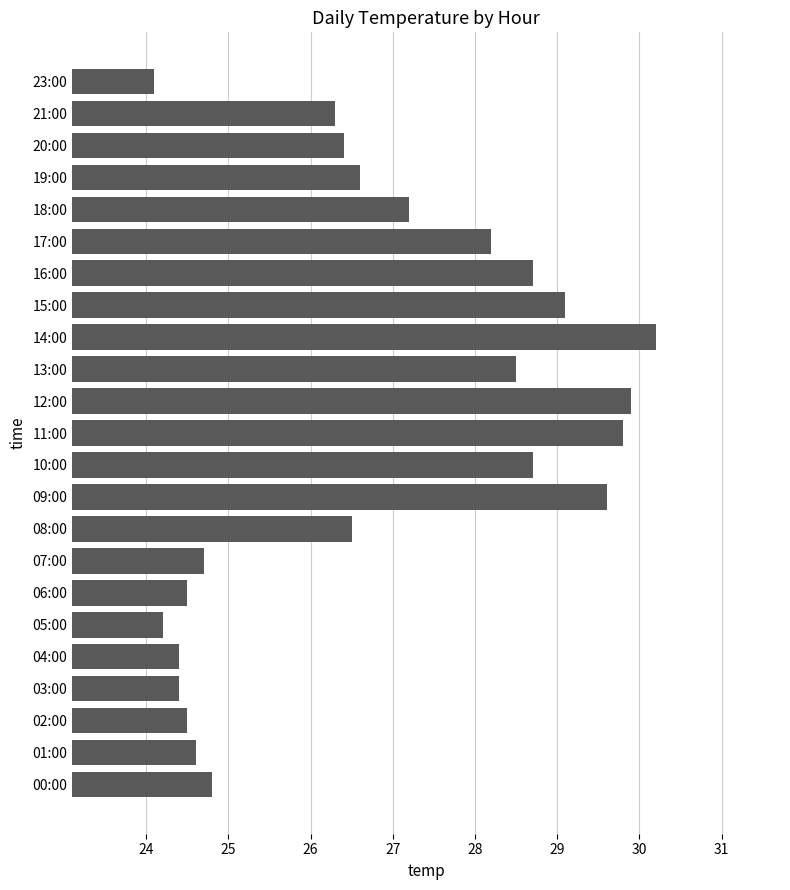

Is it true that the value at 05:00 is 38.6?

False